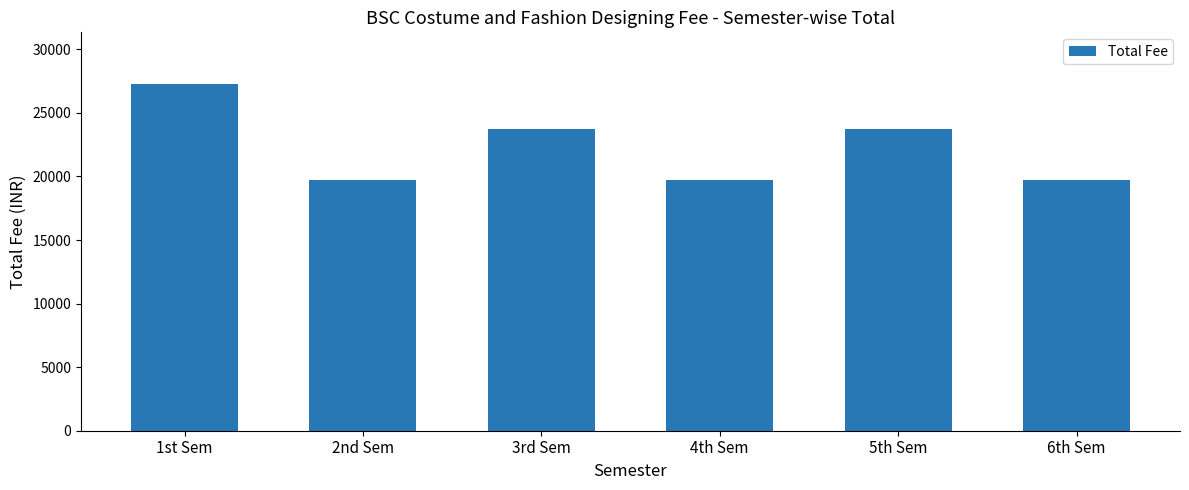

What is the difference between the values at 3rd Sem and 1st Sem?

3500